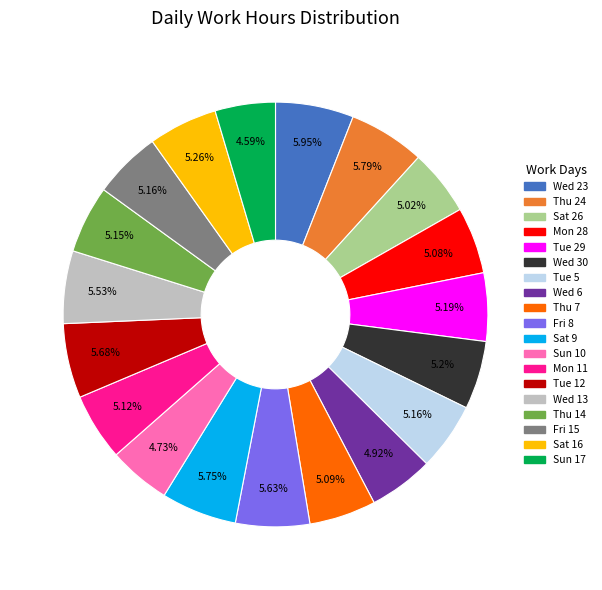

What is the ratio of the value at Sat 16 to the value at Mon 11?

1.0